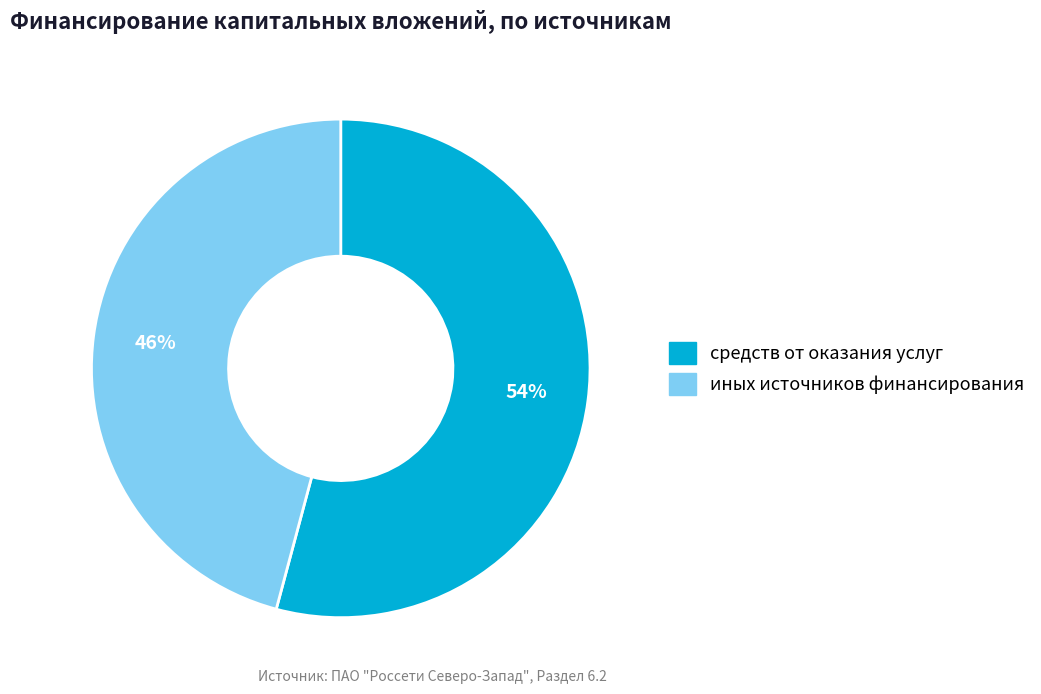

Is there a majority slice in this chart?

Yes